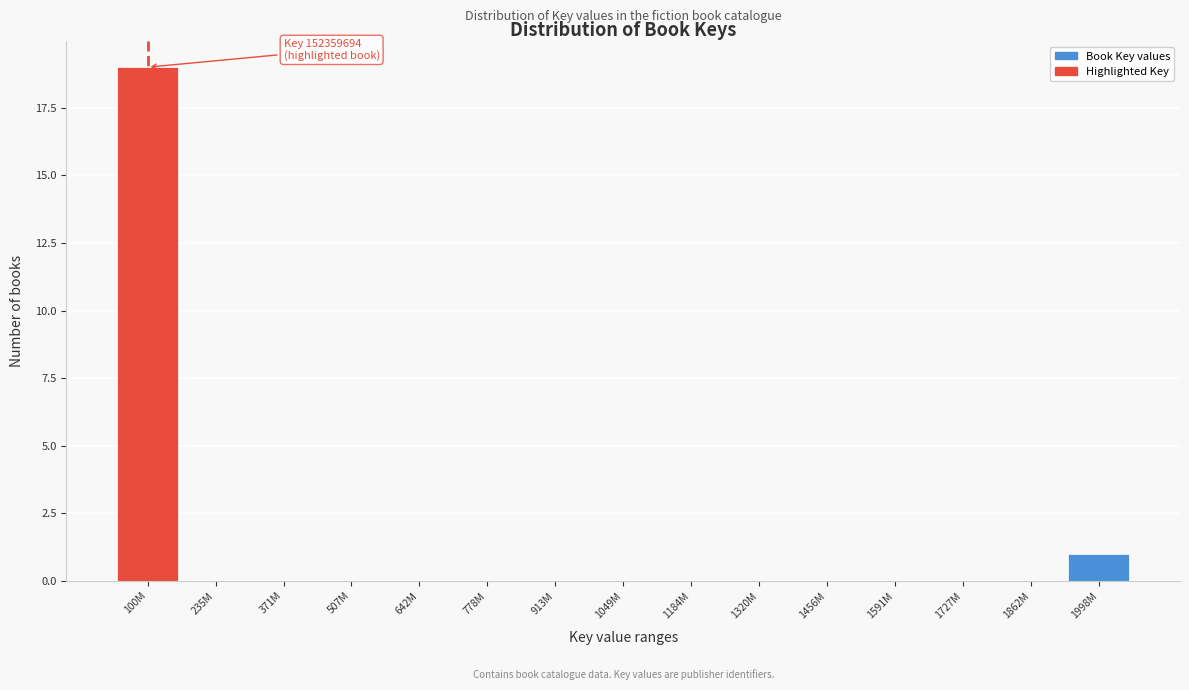

Reading left to right, transcribe all the data shown in this chart.

100M=19	235M=0	371M=0	507M=0	642M=0	778M=0	913M=0	1049M=0	1184M=0	1320M=0	1456M=0	1591M=0	1727M=0	1862M=0	1998M=1